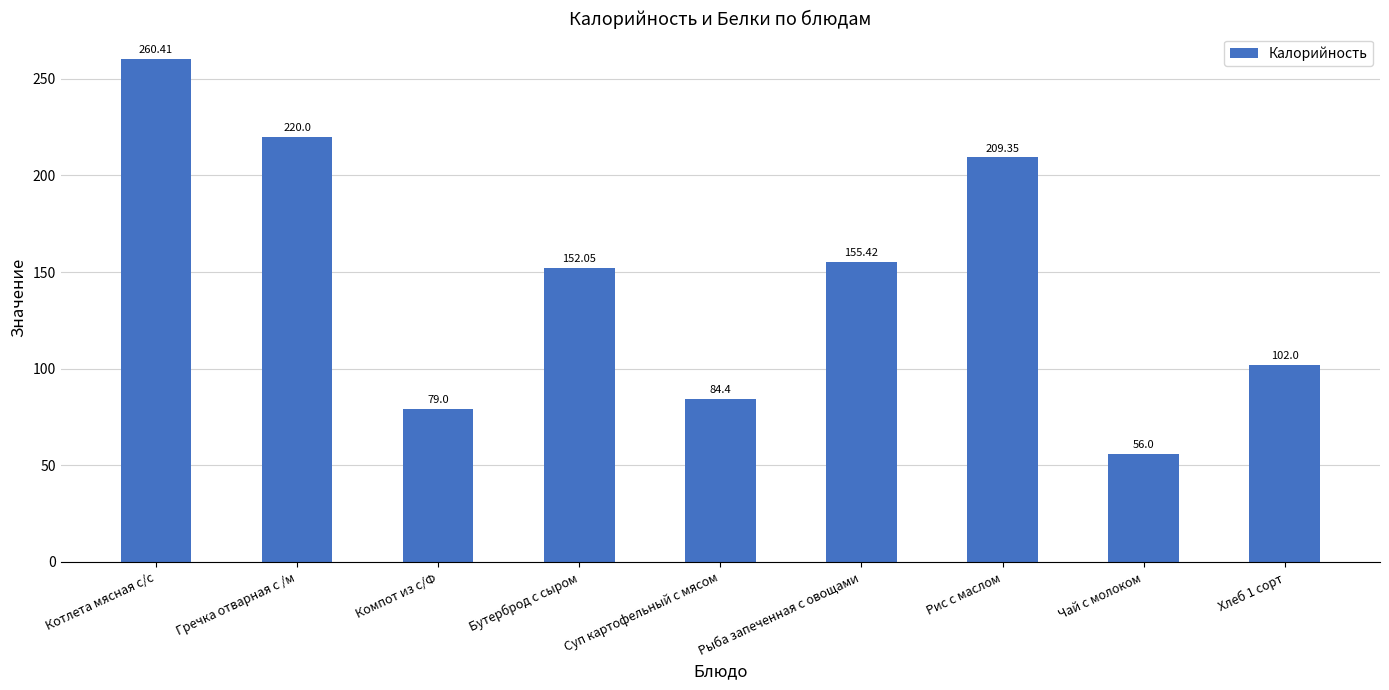

What position from the left is Рис с маслом?

7